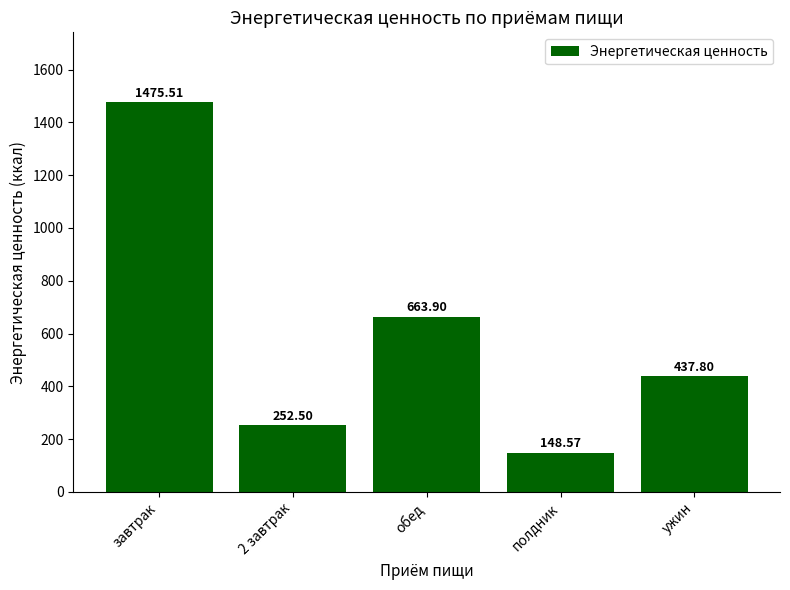

Which category has the highest value across all series?

завтрак